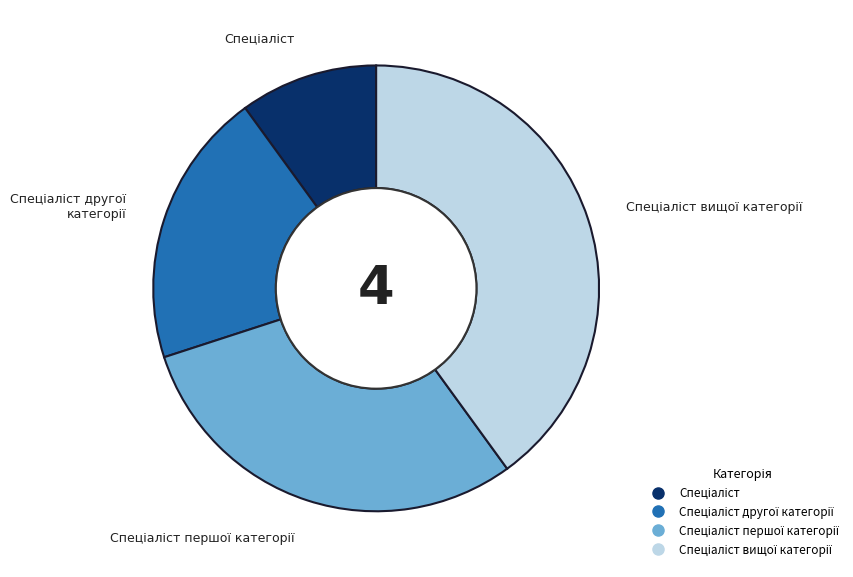

Is there any slice that represents more than half of the pie?

No